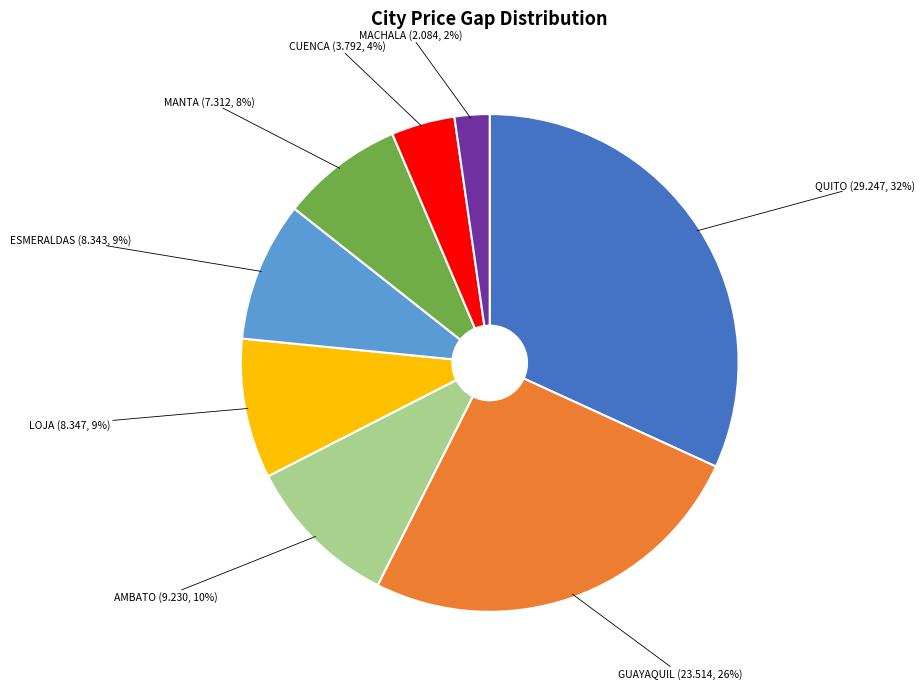

Approximately how many times larger is the value at ESMERALDAS (8.343, 9%) compared to MANTA (7.312, 8%)?

1.1